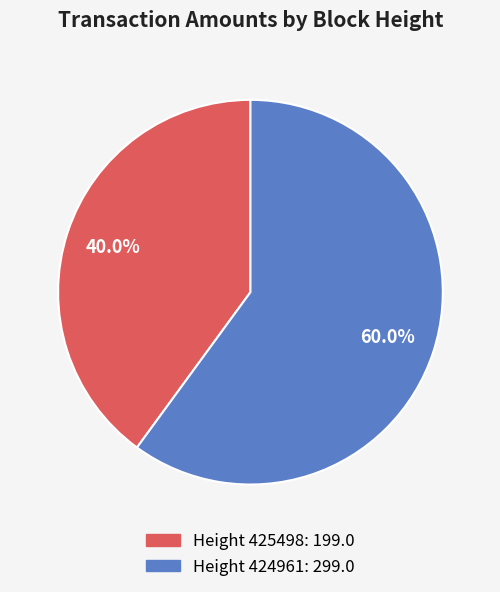

Is there a majority slice in this chart?

Yes